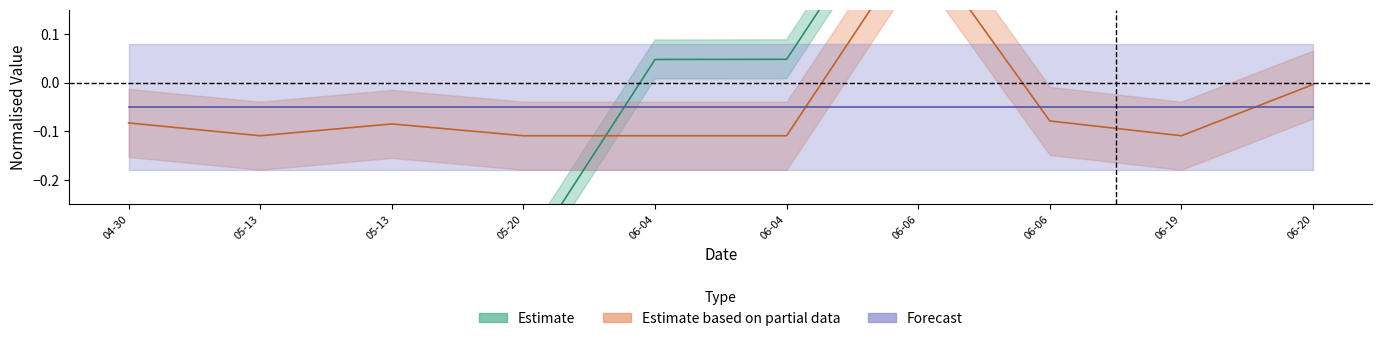

What is the difference between the maximum and minimum values in the Estimate based on partial data series?

0.4